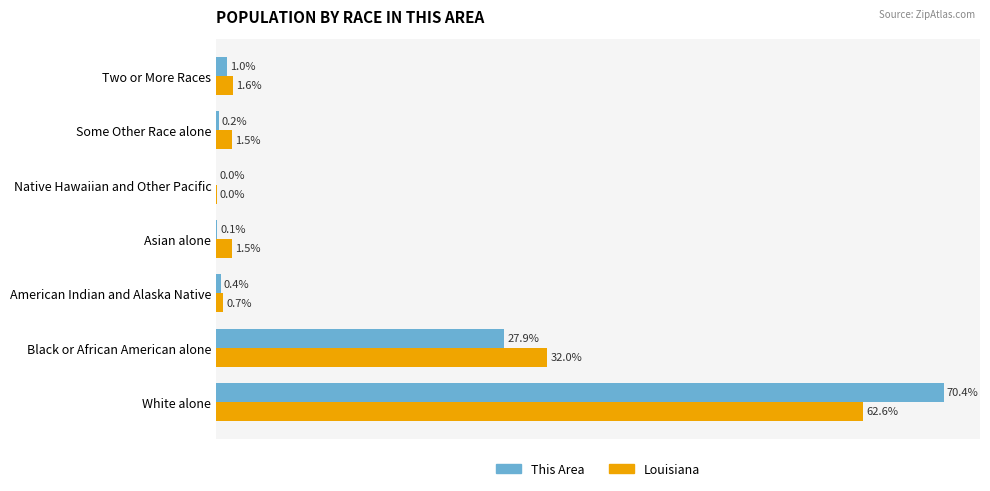

At which label does This Area reach its peak?

White alone